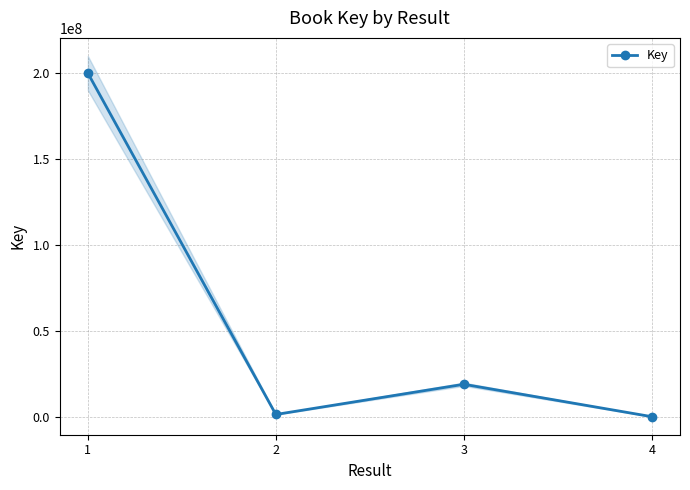

Which has a higher value, 2 or 1?

1